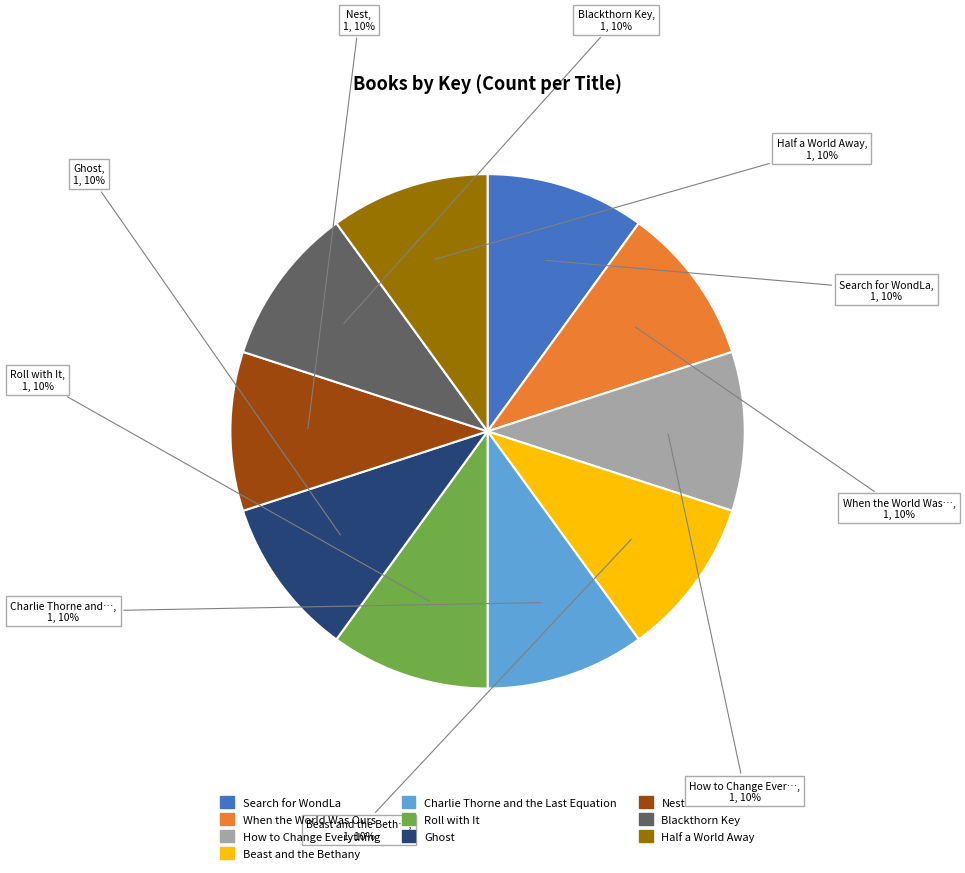

The Blackthorn Key slice represents 1% of the pie. True or false?

False